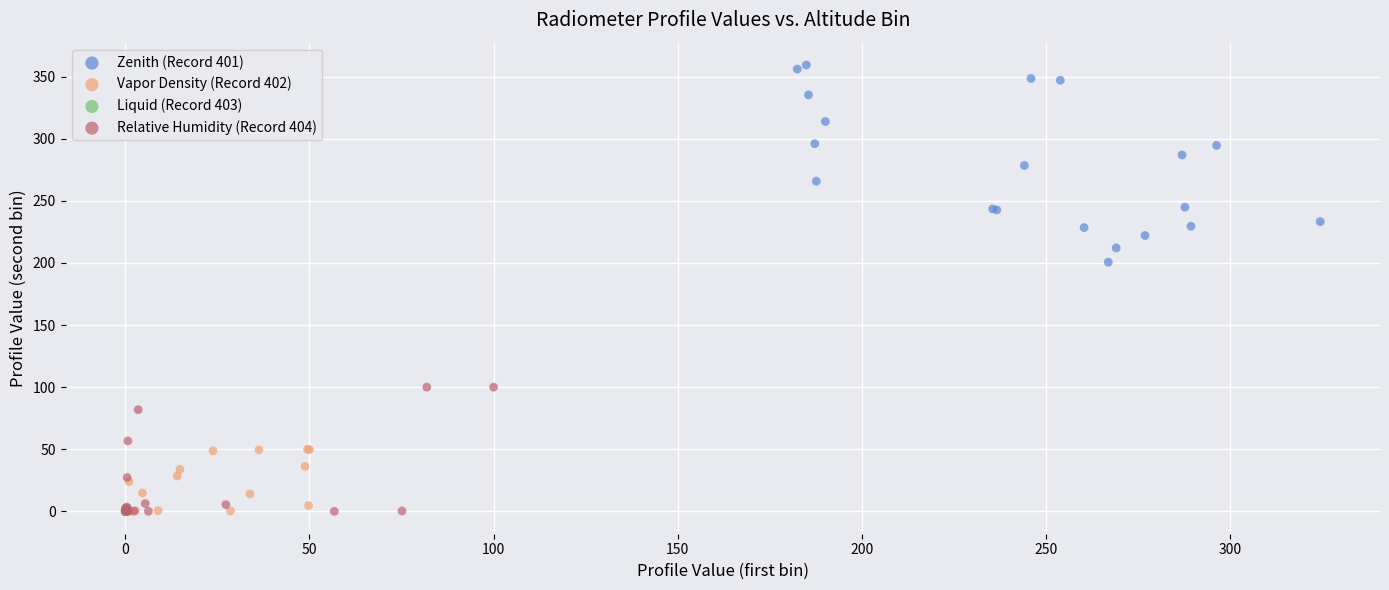

Which series has the widest spread of Y values?

Zenith (Record 401)